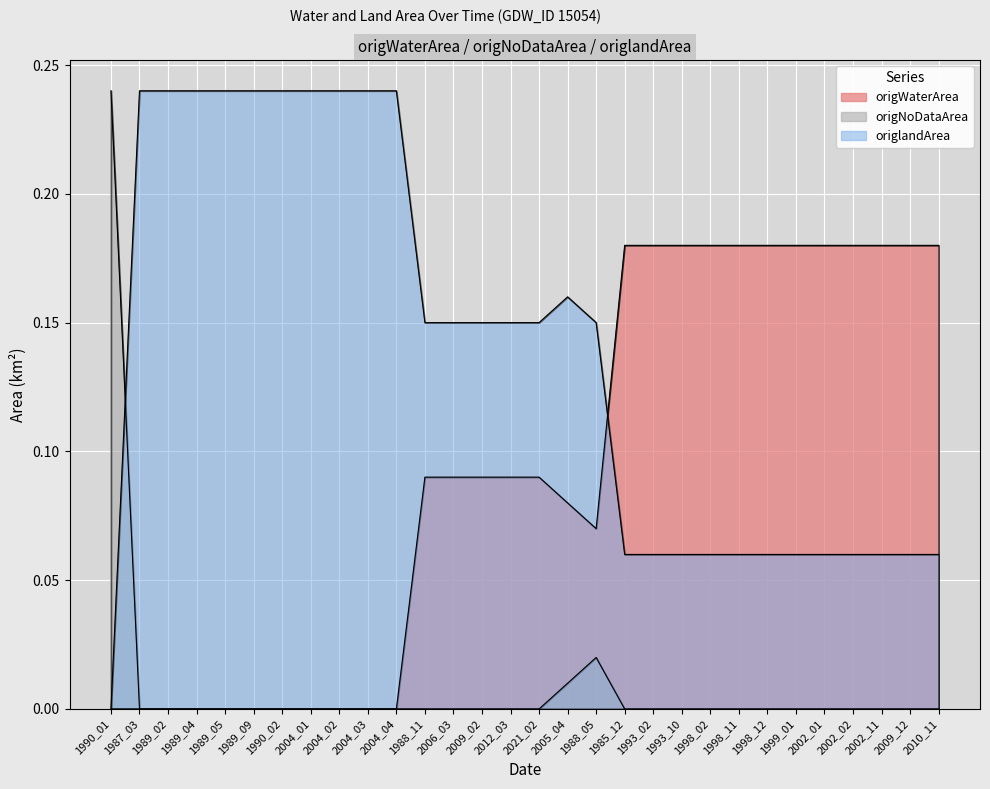

What is the maximum value shown in the chart?

0.2